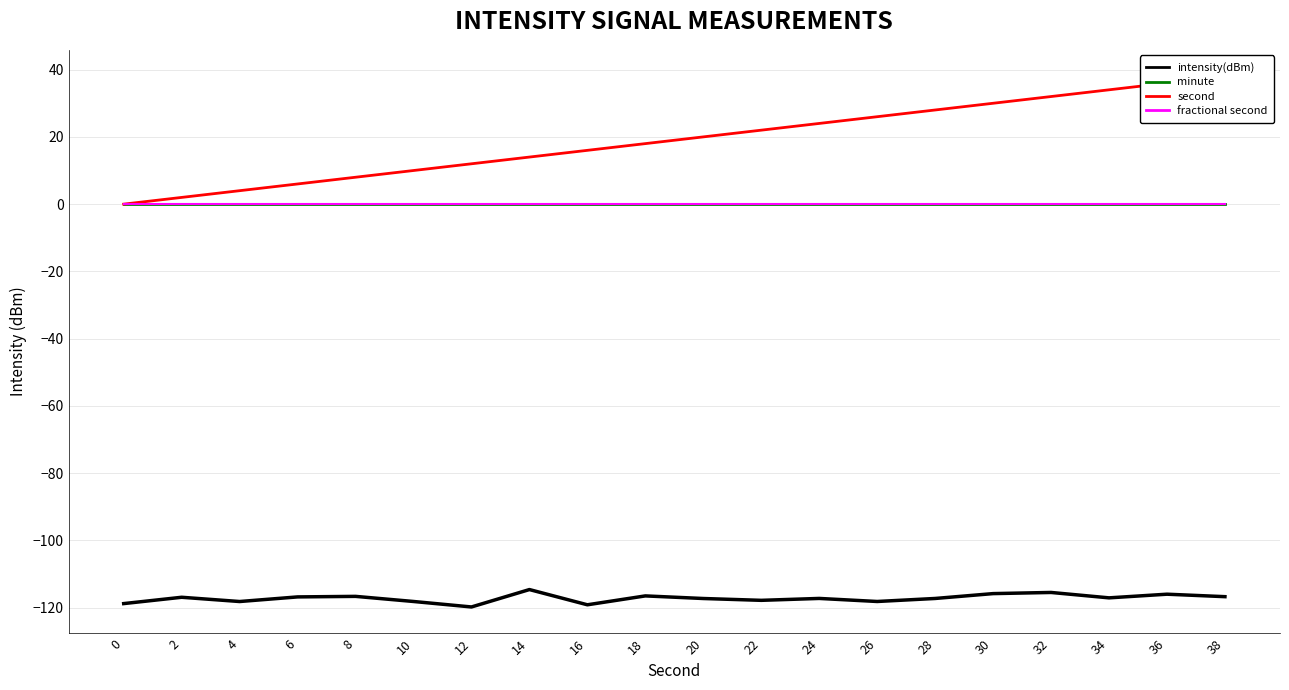

True or false: fractional second has a value of 0.0 at 8.

True